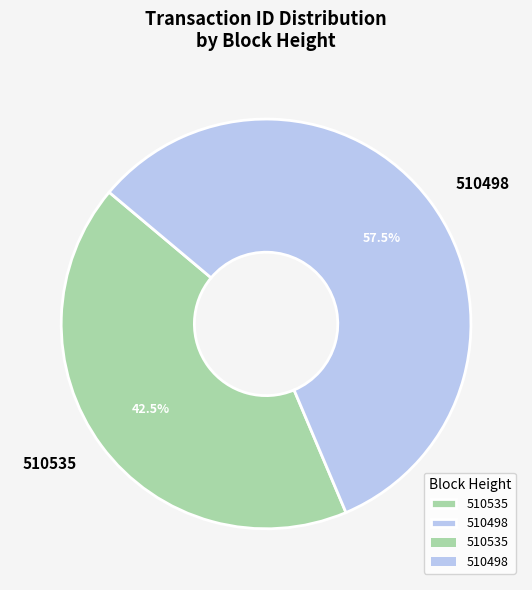

Is there a majority slice in this chart?

Yes